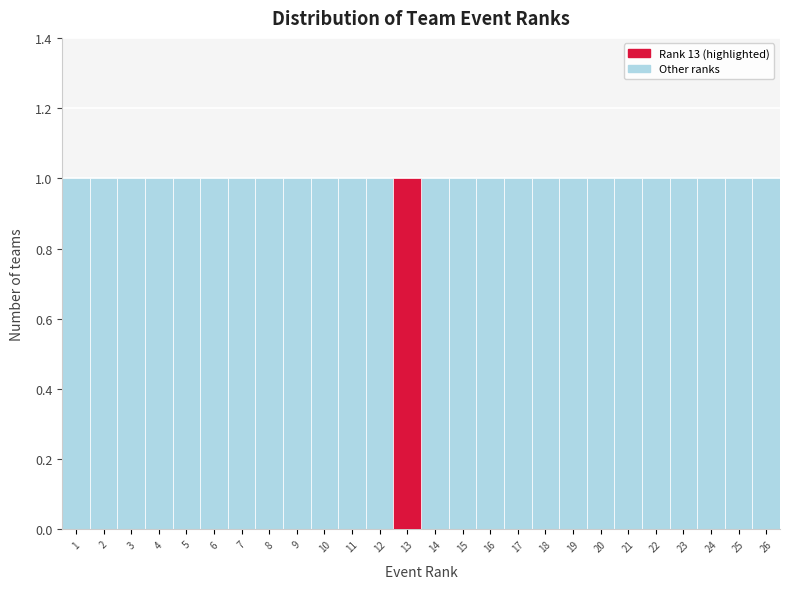

Reading left to right, transcribe this chart: for each bar, give the range it covers on the x-axis and its height. The values are not printed on the chart, so give them approximately, as read against the axis.

0.5 to 1.5: 1
1.5 to 2.5: 1
2.5 to 3.5: 1
3.5 to 4.5: 1
4.5 to 5.5: 1
5.5 to 6.5: 1
6.5 to 7.5: 1
7.5 to 8.5: 1
8.5 to 9.5: 1
9.5 to 10.5: 1
10.5 to 11.5: 1
11.5 to 12.5: 1
12.5 to 13.5: 1
13.5 to 14.5: 1
14.5 to 15.5: 1
15.5 to 16.5: 1
16.5 to 17.5: 1
17.5 to 18.5: 1
18.5 to 19.5: 1
19.5 to 20.5: 1
20.5 to 21.5: 1
21.5 to 22.5: 1
22.5 to 23.5: 1
23.5 to 24.5: 1
24.5 to 25.5: 1
25.5 to 26.5: 1